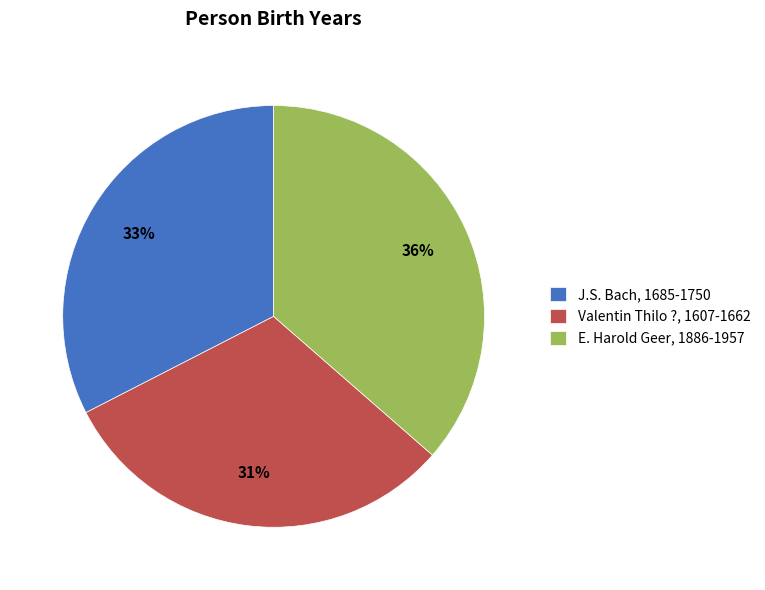

To the nearest percent, what portion does E. Harold Geer, 1886-1957 represent?

36%